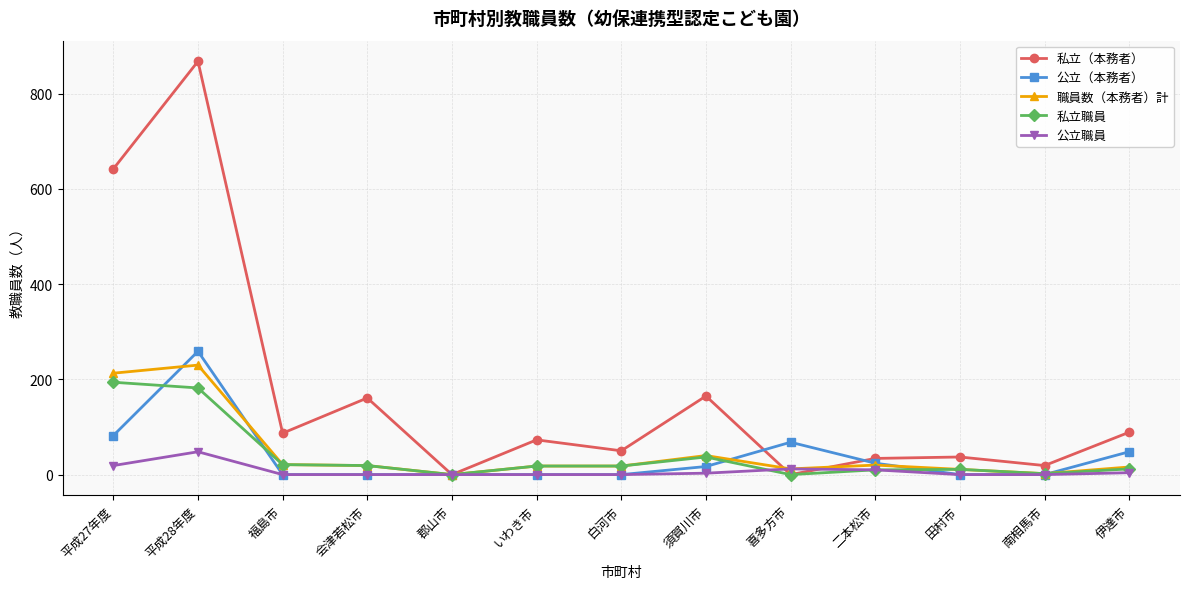

What are all the series names shown in the legend?

私立（本務者）, 公立（本務者）, 職員数（本務者）計, 私立職員, 公立職員